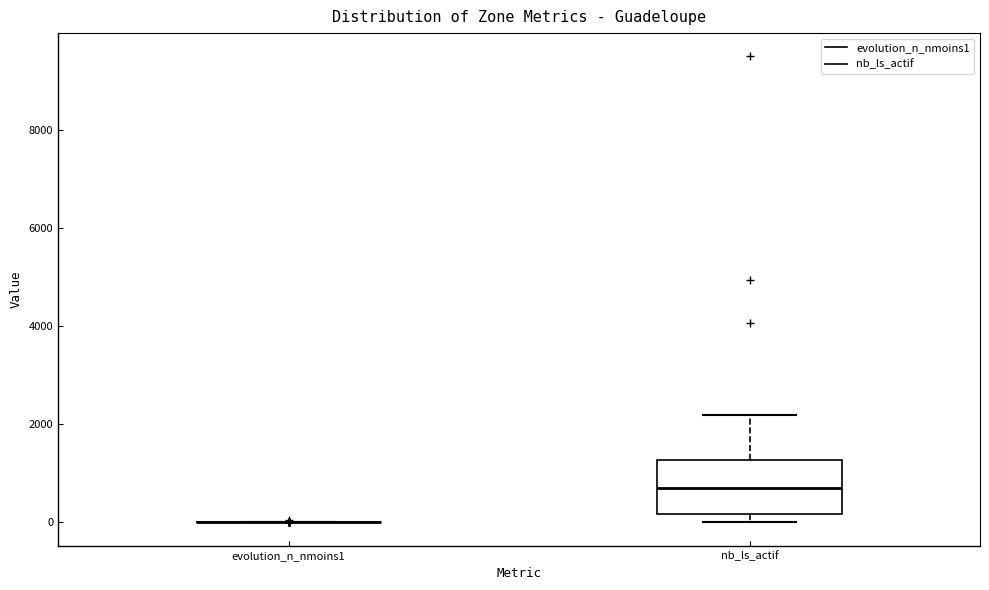

Reading left to right, transcribe this box plot: for each box, give where its median line is, the range the box spans, and where its two whiskers end, as read against the y-axis. The values are not printed on the chart, so give them approximately, as read against the axis.

evolution_n_nmoins1: box collapsed to a line at 0, whiskers 0 to 0
nb_ls_actif: median 800, box 200 to 1200, whiskers 0 to 2200